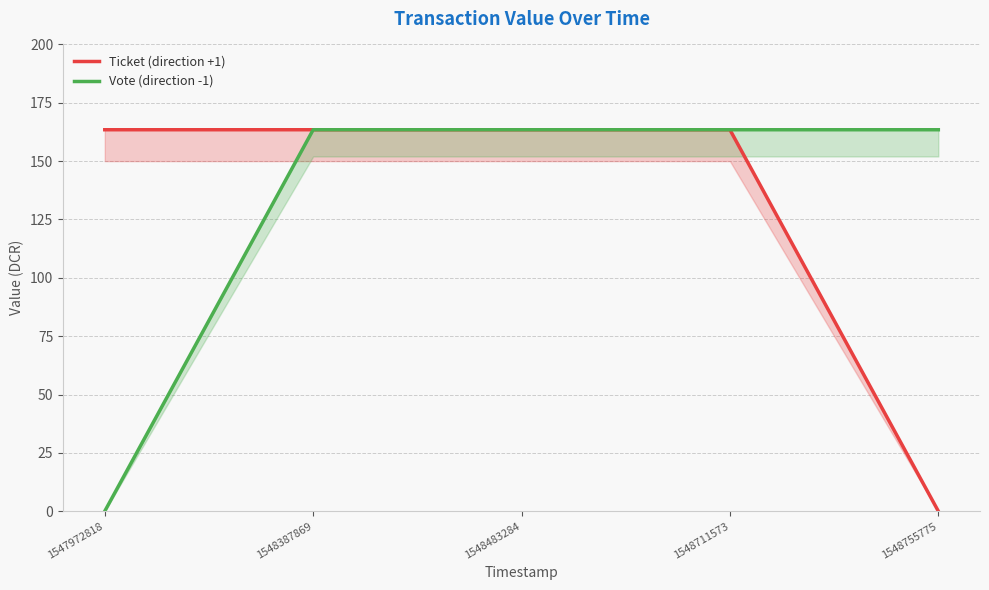

What is the average value of the Ticket (direction +1) series?

130.8